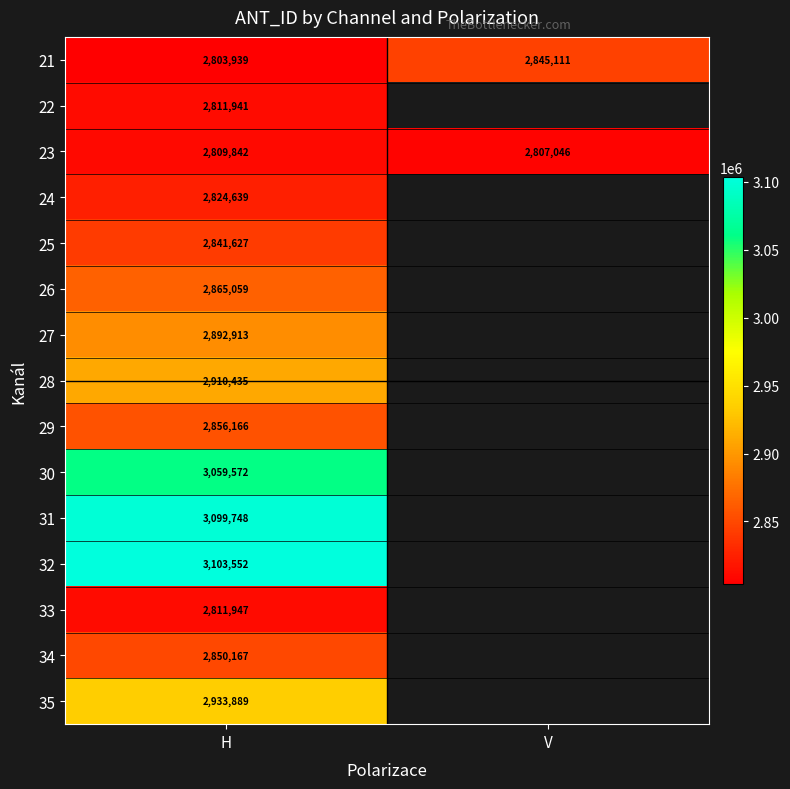

Rank the series at H from lowest to highest value.

21, 23, 22, 33, 24, 25, 34, 29, 26, 27, 28, 35, 30, 31, 32